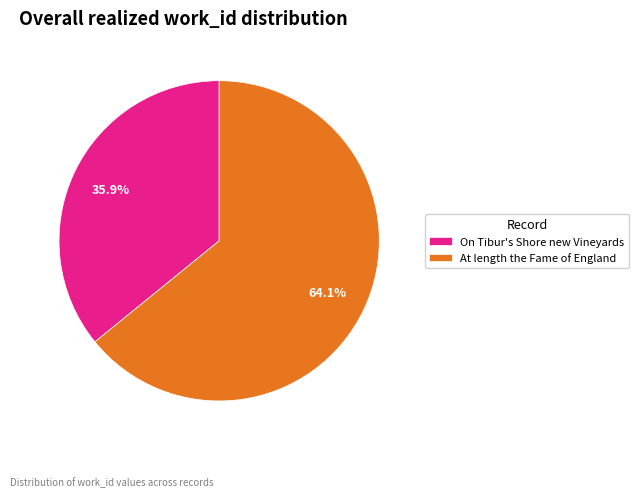

To the nearest percent, what portion does At length the Fame of England represent?

64%